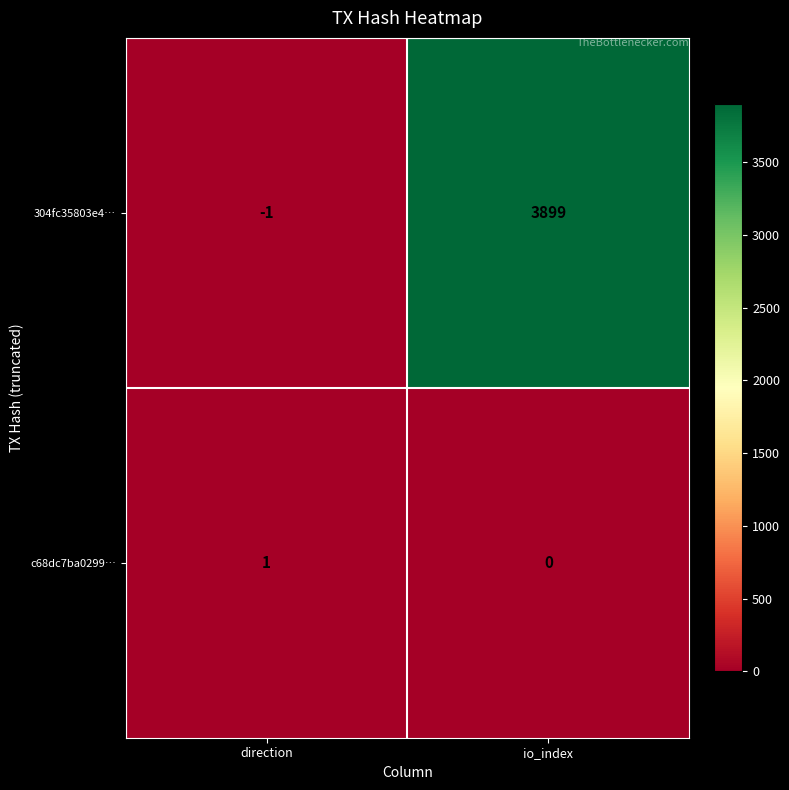

Which series has the largest total across all categories?

304fc35803e4…